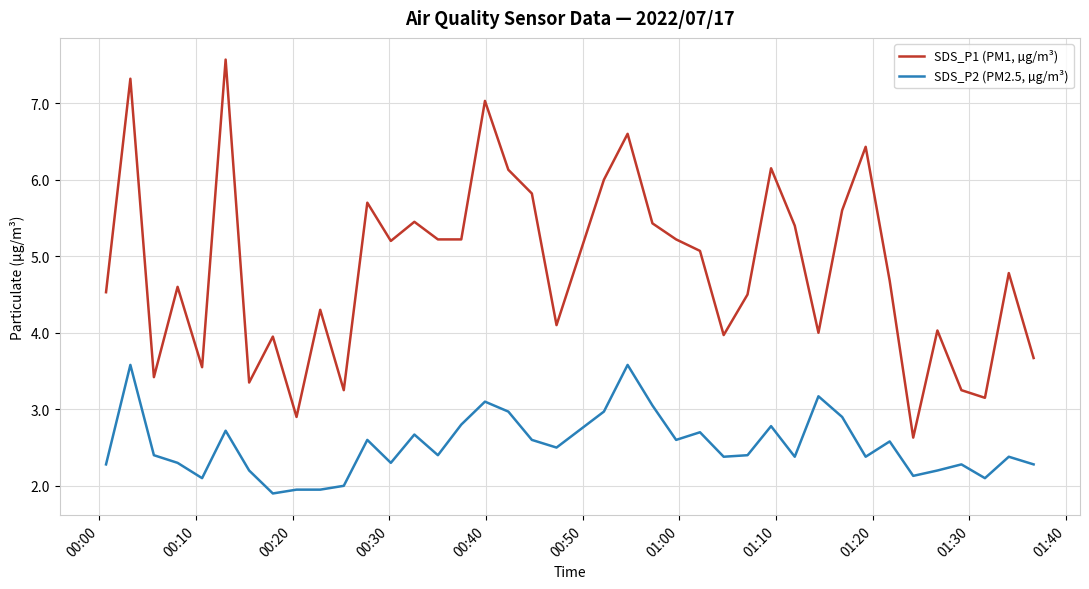

What is the lowest value of the SDS_P2 (PM2.5, µg/m³) series?

1.9